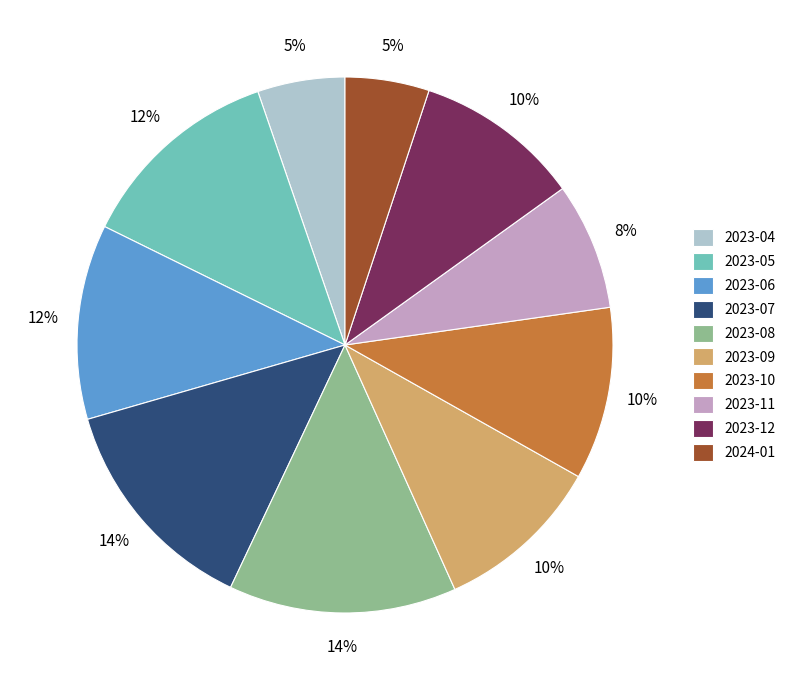

Count the number of slices in the pie.

10